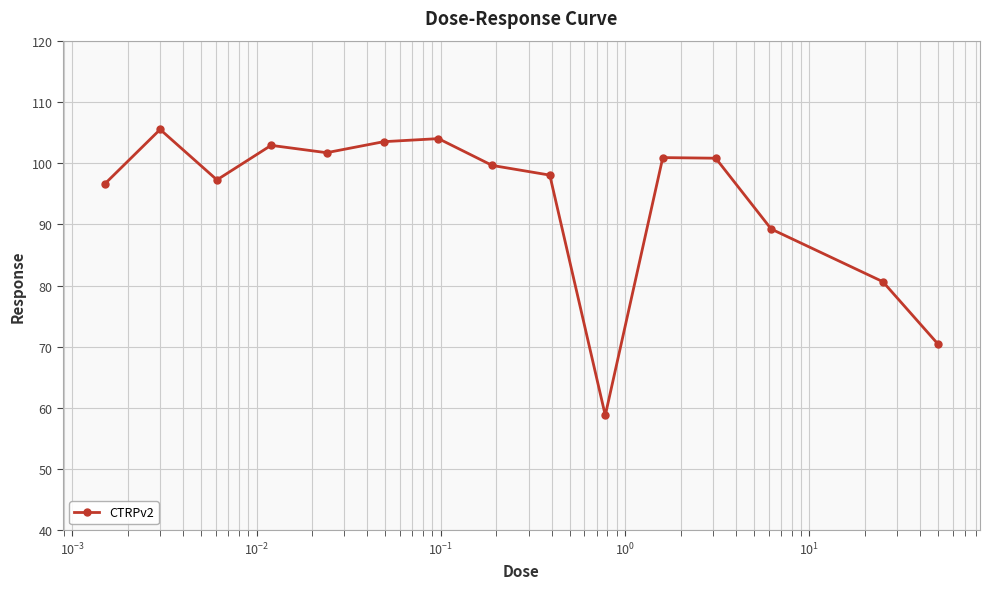

What is the minimum value shown in the chart?

58.8